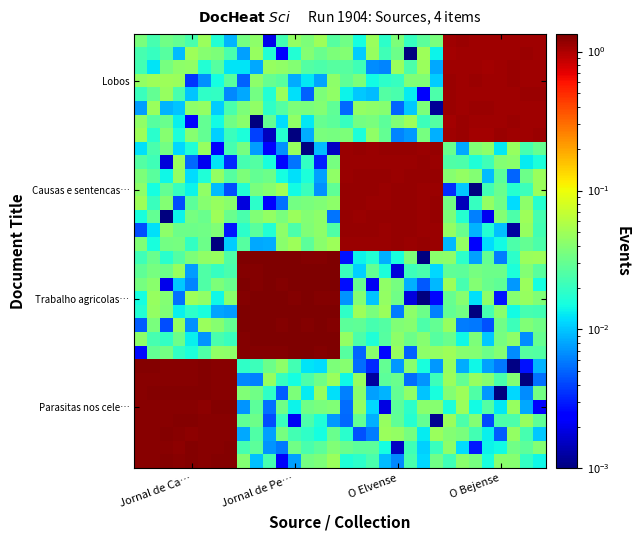

How many data points does each series have?

32